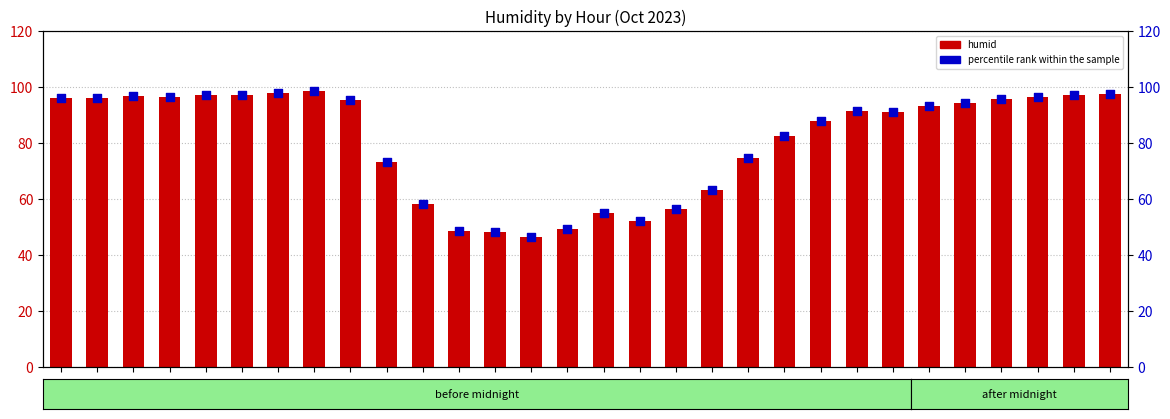

At how many categories does at least one series exceed 56?

24